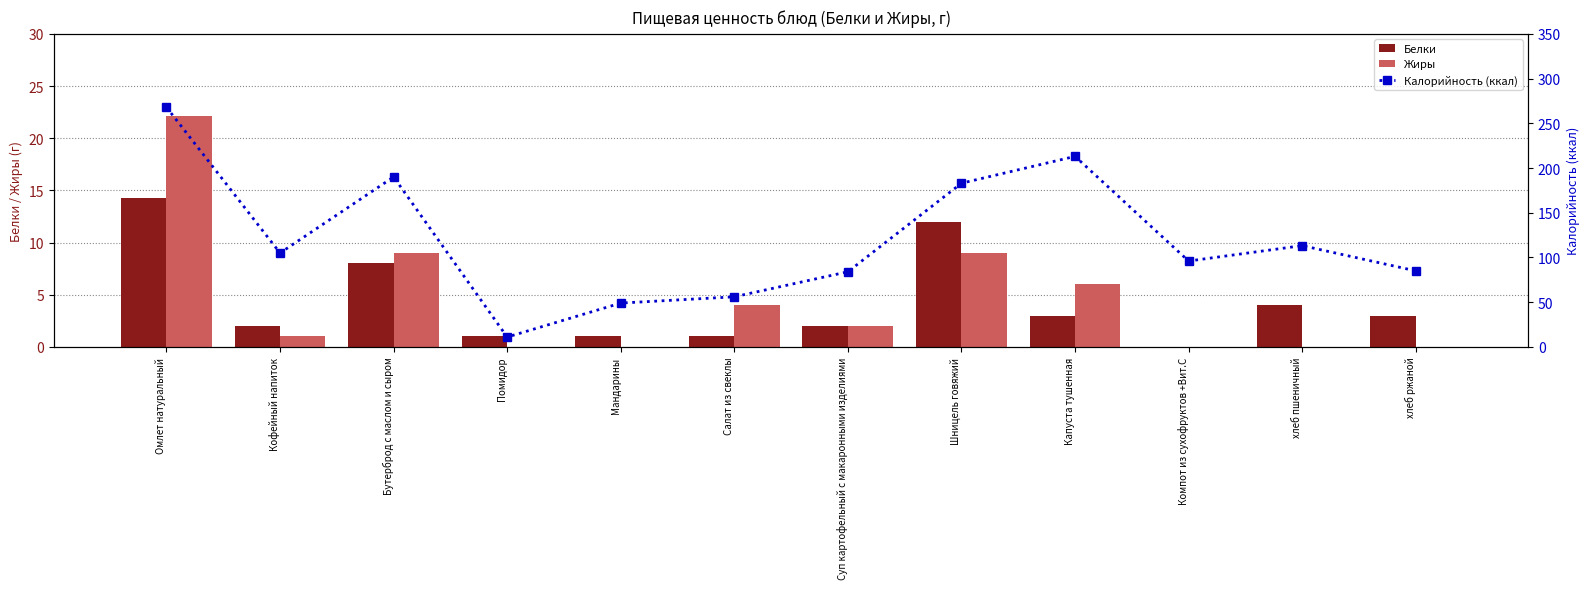

How many values in the Белки series exceed 3?

4